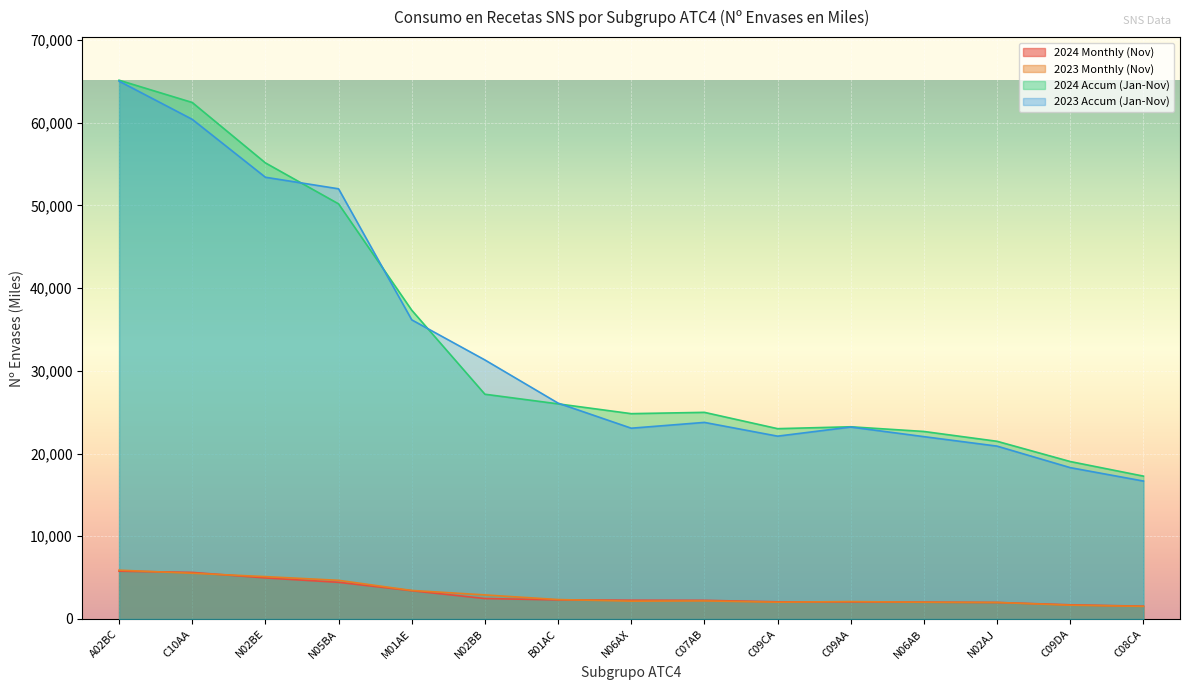

Reading left to right, list all the values displayed in this chart.

2024 Monthly (Nov): A02BC=5781.2	C10AA=5632.0	N02BE=4967.9	N05BA=4434.3	M01AE=3417.8	N02BB=2473.7	B01AC=2311.0	N06AX=2270.3	C07AB=2257.3	C09CA=2075.9	C09AA=2063.4	N06AB=2036.7	N02AJ=1998.6	C09DA=1714.6	C08CA=1547.4
2023 Monthly (Nov): A02BC=5901.4	C10AA=5529.8	N02BE=5122.5	N05BA=4673.8	M01AE=3452.0	N02BB=2910.4	B01AC=2349.6	N06AX=2157.2	C07AB=2187.3	C09CA=2030.8	C09AA=2104.1	N06AB=2023.8	N02AJ=1996.9	C09DA=1670.0	C08CA=1526.0
2024 Accum (Jan-Nov): A02BC=65142.9	C10AA=62451.4	N02BE=55148.2	N05BA=50192.3	M01AE=37336.9	N02BB=27175.7	B01AC=26011.4	N06AX=24826.4	C07AB=24985.4	C09CA=23012.0	C09AA=23239.5	N06AB=22672.8	N02AJ=21485.1	C09DA=19036.8	C08CA=17273.8
2023 Accum (Jan-Nov): A02BC=65031.2	C10AA=60413.6	N02BE=53410.8	N05BA=52013.2	M01AE=36170.5	N02BB=31319.8	B01AC=26100.8	N06AX=23067.6	C07AB=23768.9	C09CA=22106.1	C09AA=23210.4	N06AB=22046.6	N02AJ=20900.1	C09DA=18299.5	C08CA=16678.8